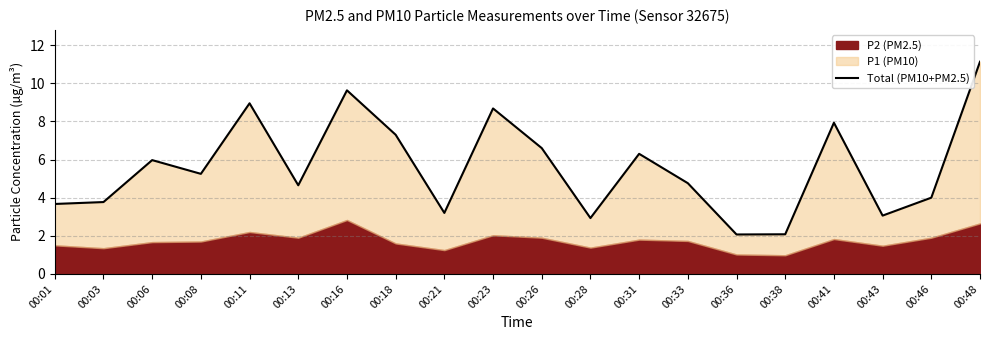

What is the difference between the values at 00:46 and 00:23?

4.7